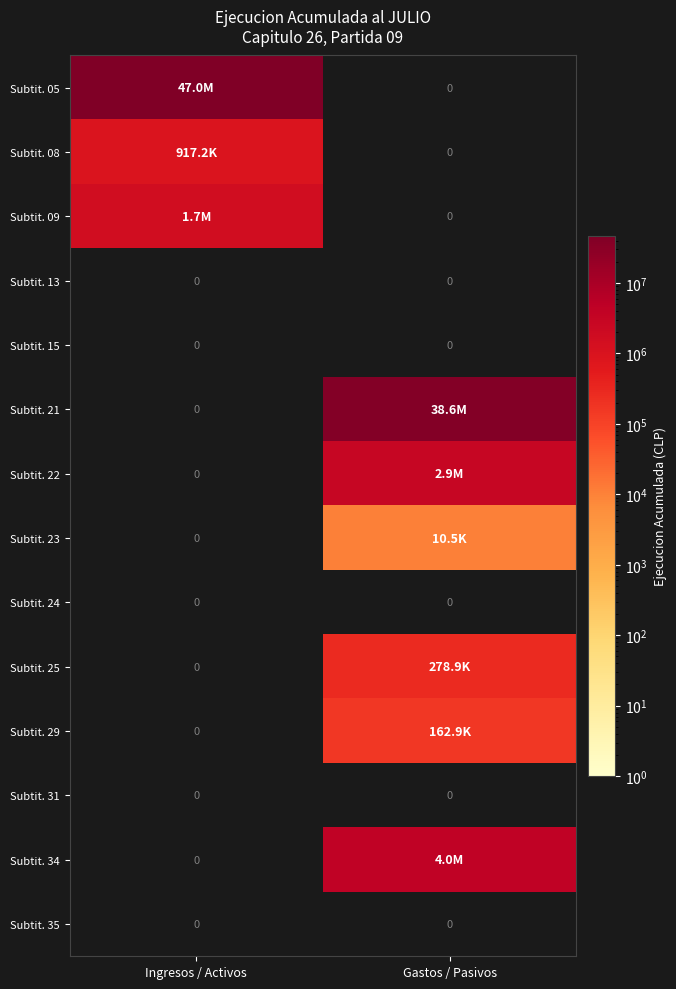

True or false: Subtit. 35 has a value of 0 at Gastos / Pasivos.

True